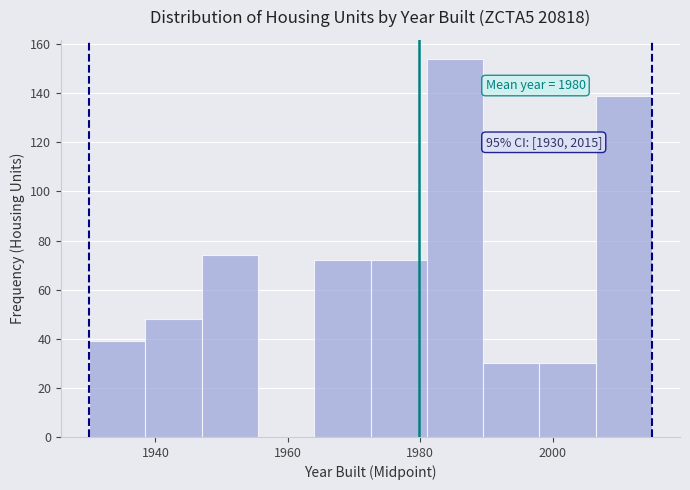

Which range on the x-axis has the tallest bar?

1981.0 to 1989.5